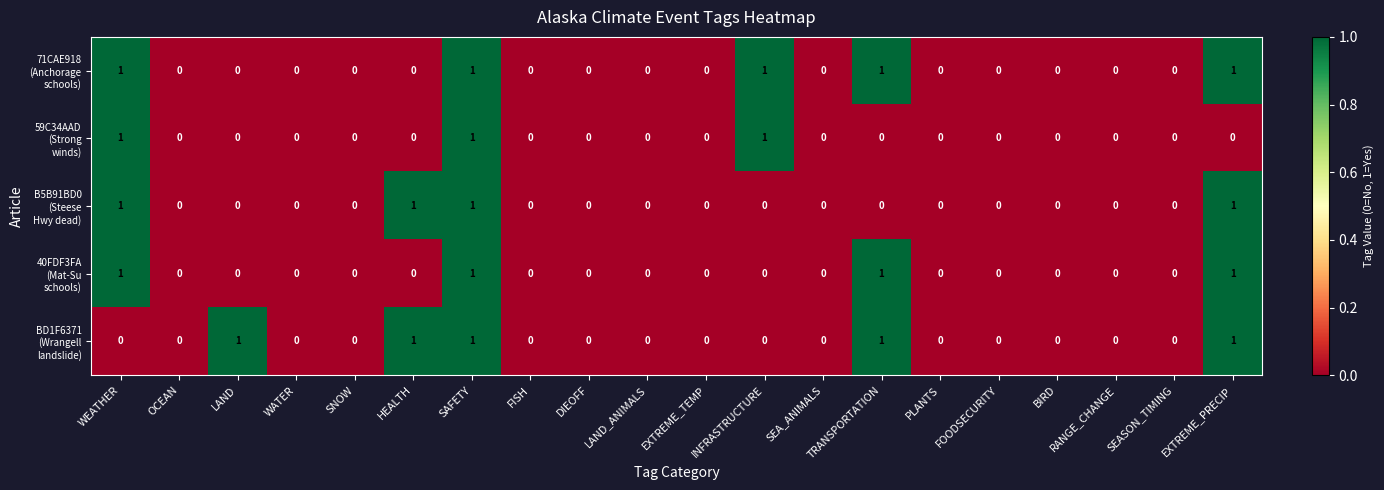

At which category is the sum across all series the highest?

SAFETY